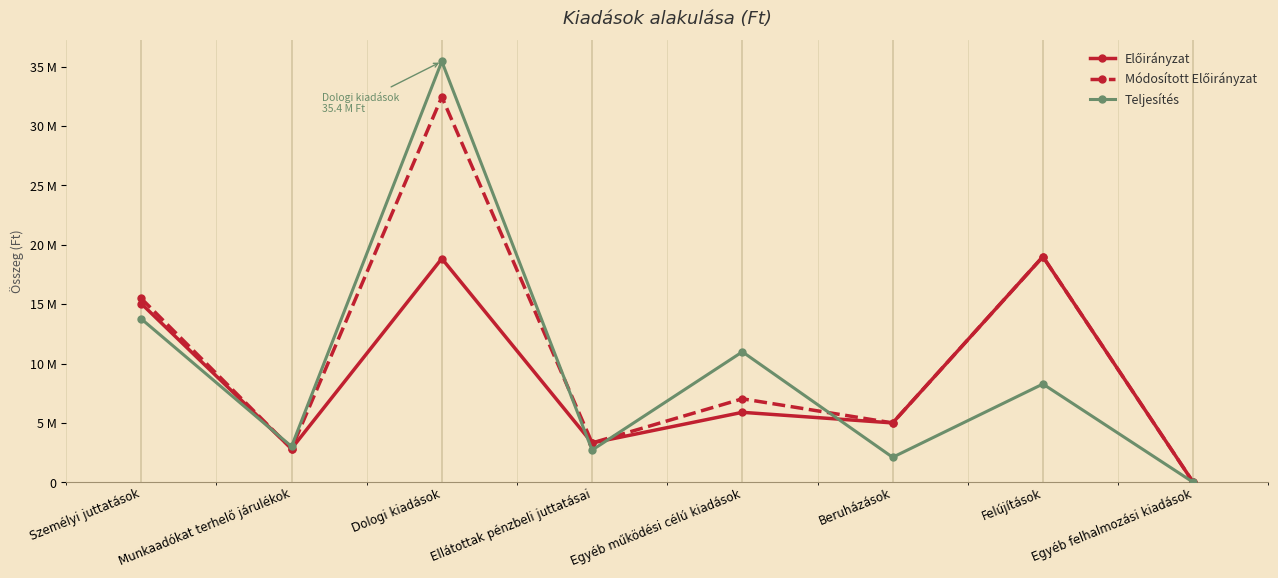

What is the difference between the highest and lowest values at Beruházások?

2894730